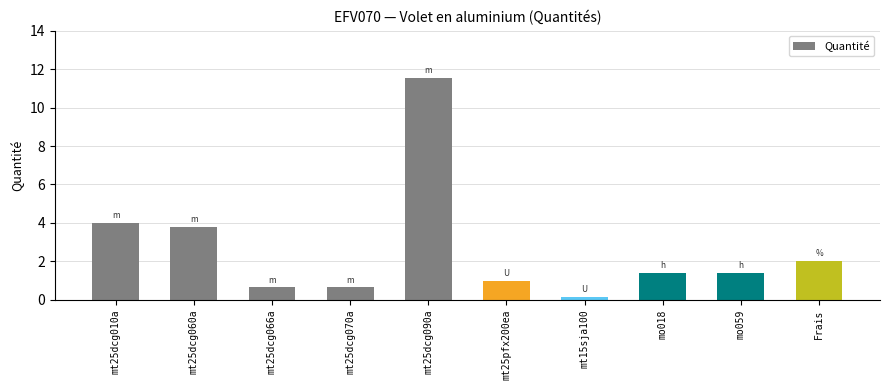

What is the greatest value displayed?

11.5